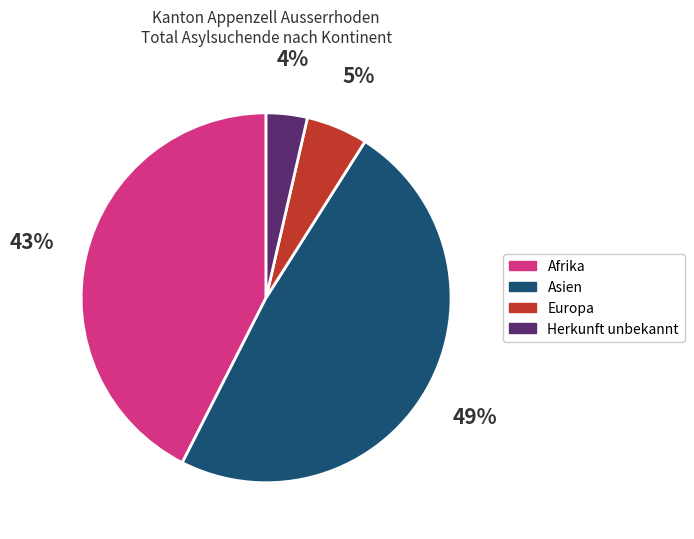

Between Afrika and Asien, which is larger?

Asien